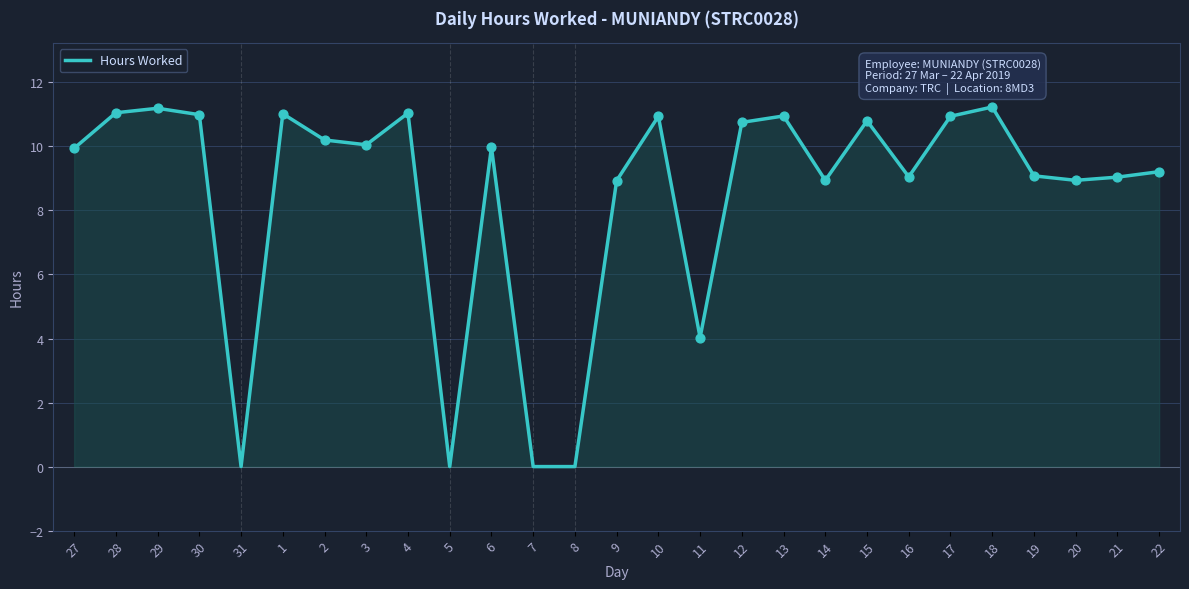

Approximately how many times larger is the value at 16 compared to 28?

0.8